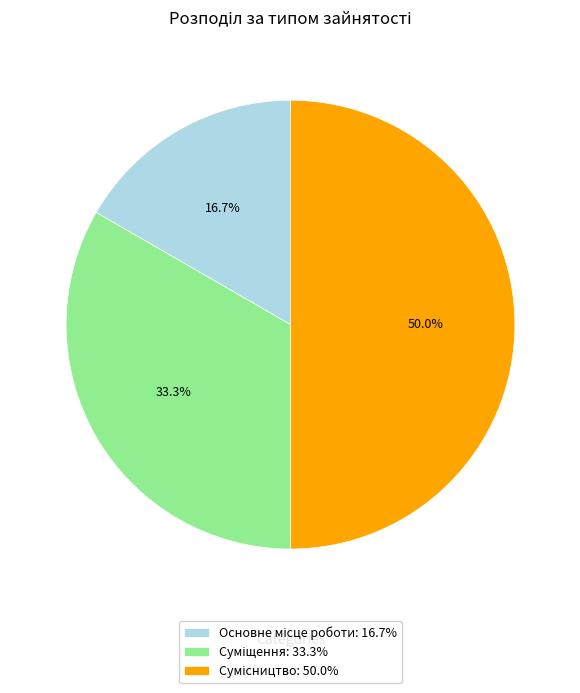

How many segments does this pie chart have?

3